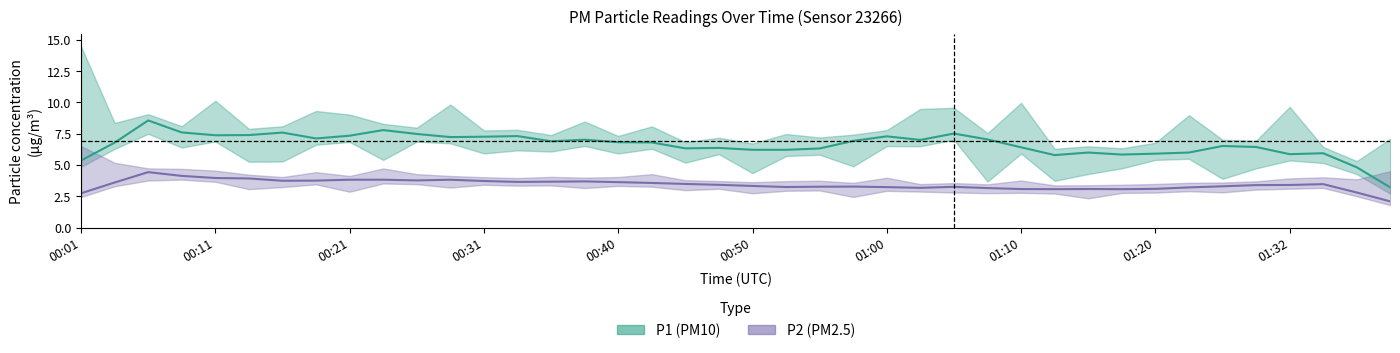

Between 15 and 34, which series saw the biggest shift?

P1 (PM10)